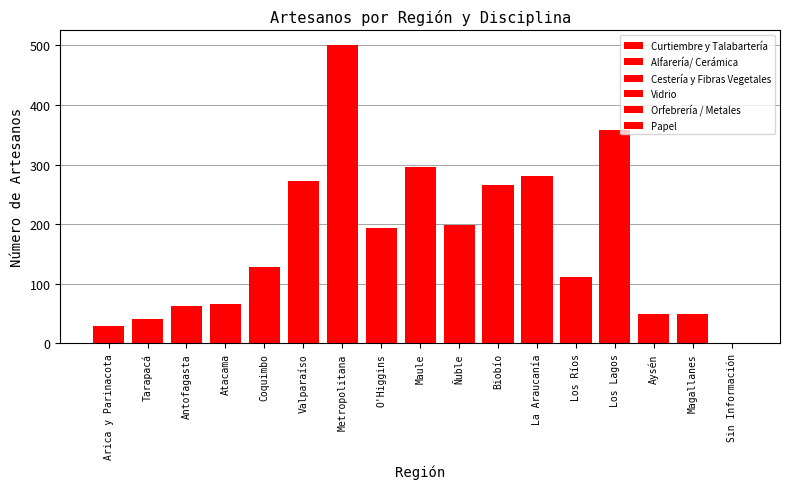

Does the chart contain stacked bars?

Yes